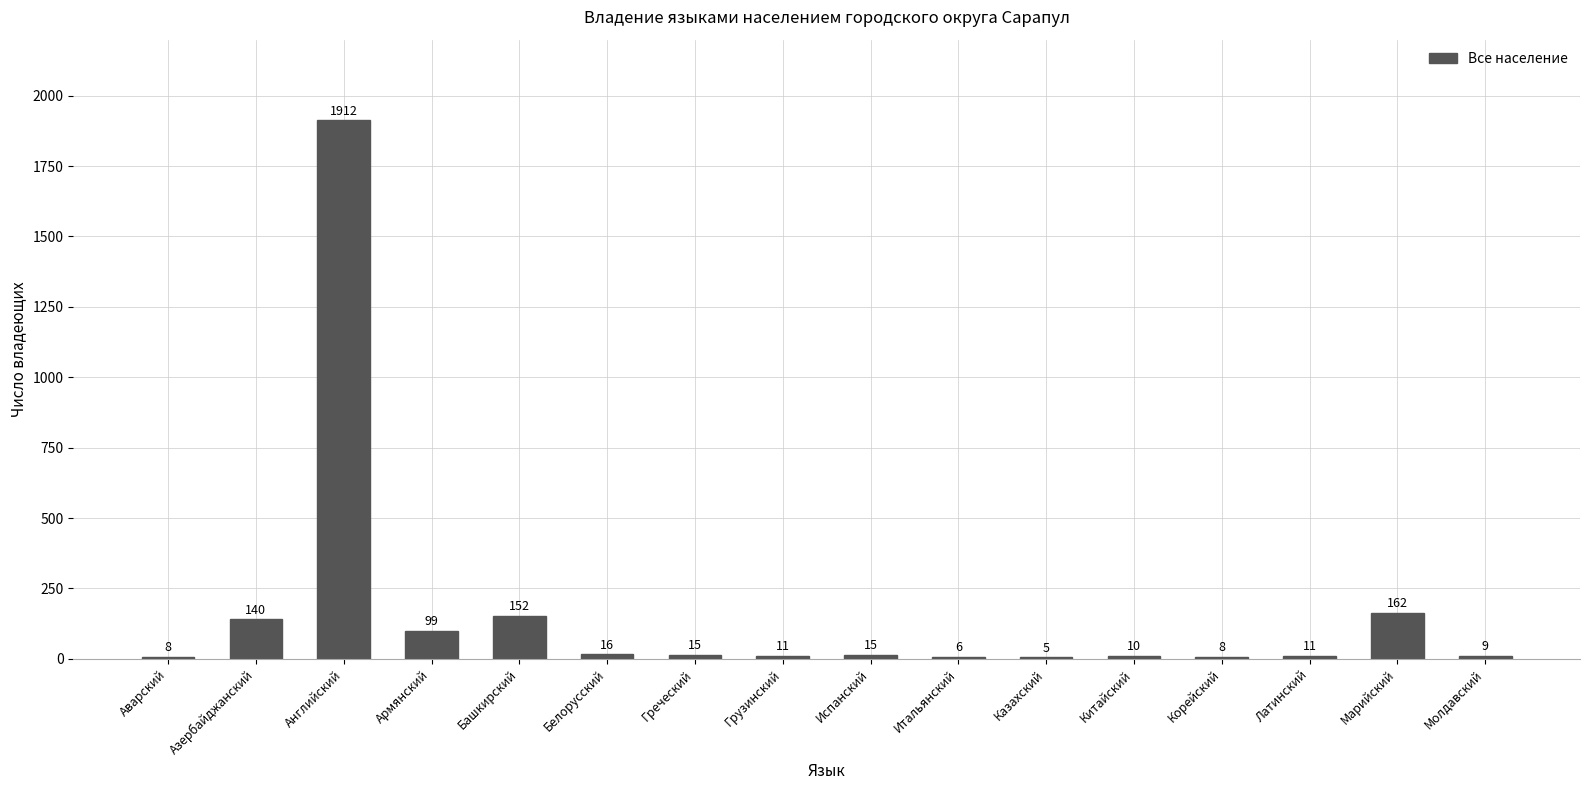

Count the number of data series in this chart.

1